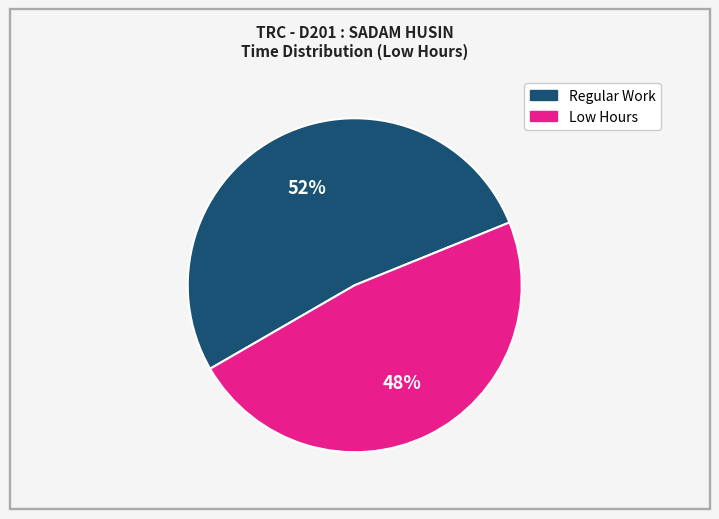

To the nearest percent, what is the average slice percentage?

50%